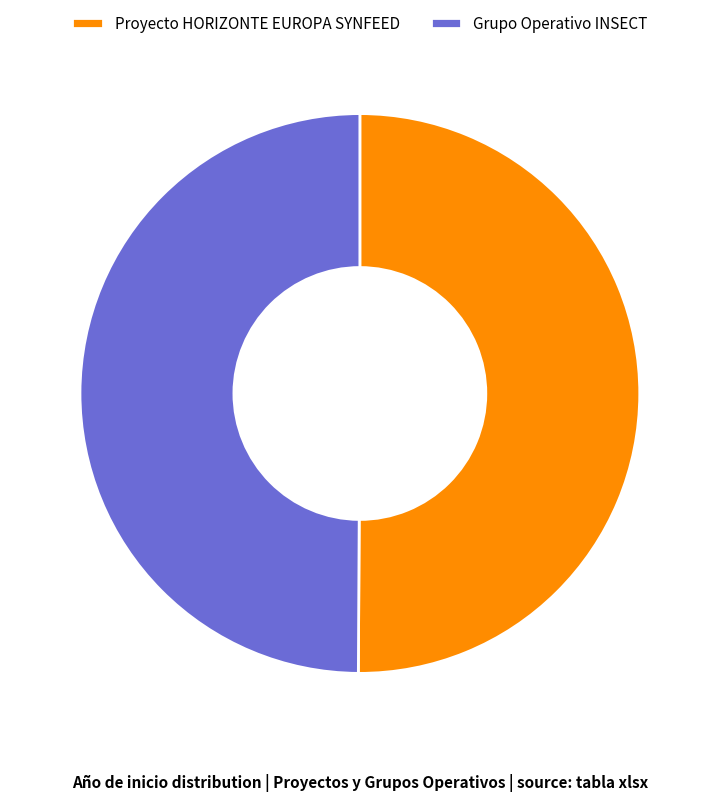

Approximately how many times larger is the value at Proyecto HORIZONTE EUROPA SYNFEED compared to Grupo Operativo INSECT?

1.0